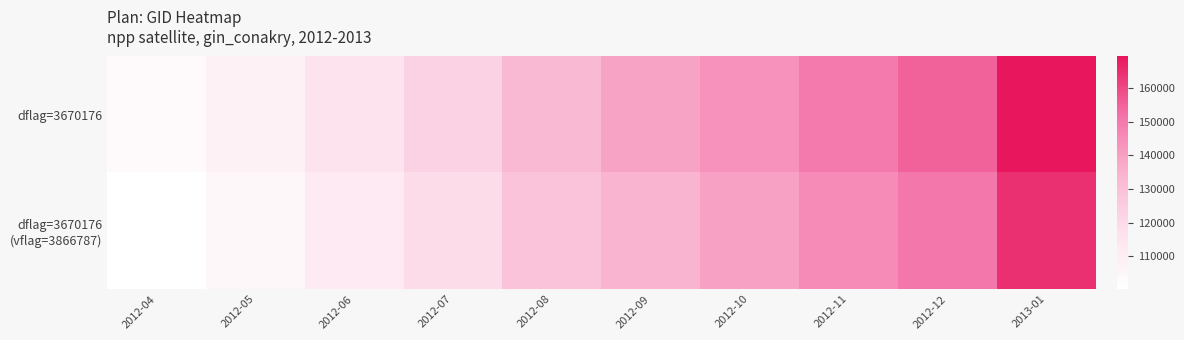

How many distinct data groups are displayed?

2